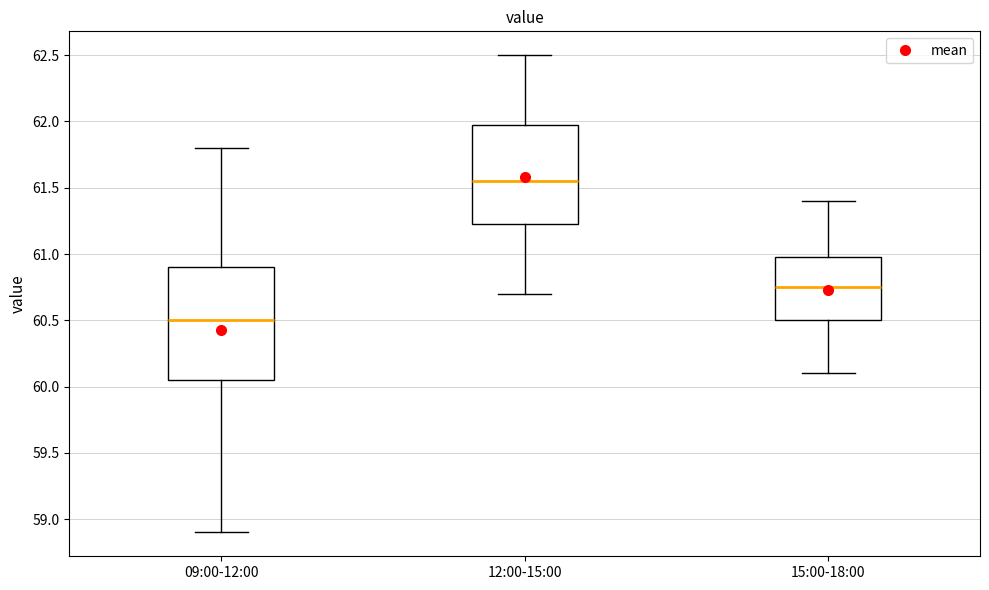

Where does the median line of the box for 15:00-18:00 sit on the y-axis? The values are not printed on the chart, so give them approximately, as read against the axis.

60.75